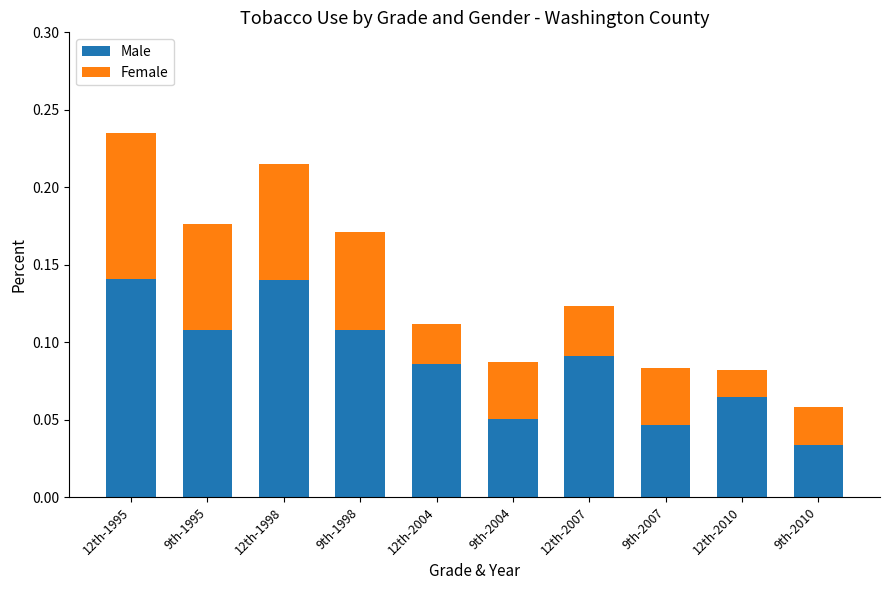

What are all the series names shown in the legend?

Male, Female